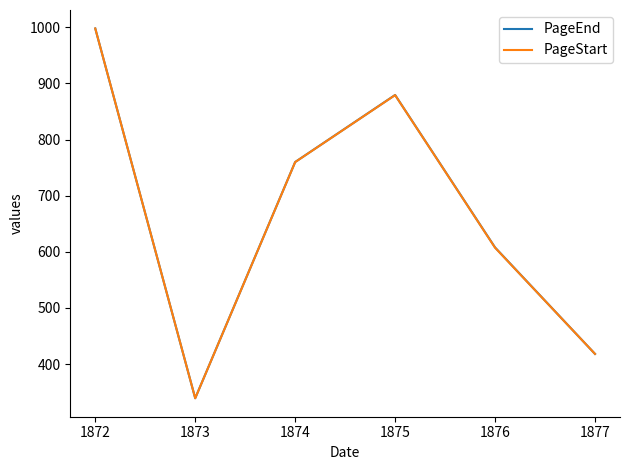

Which label corresponds to the largest value in the chart?

1872